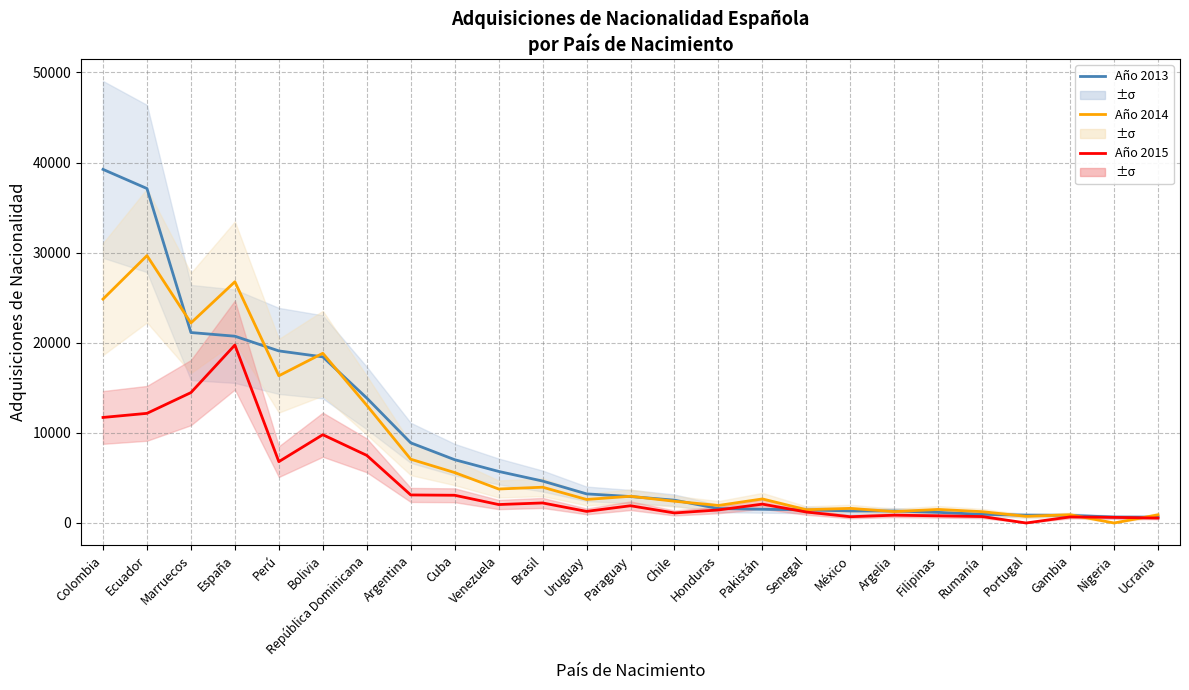

Which series has the largest range (max minus min)?

Año 2013